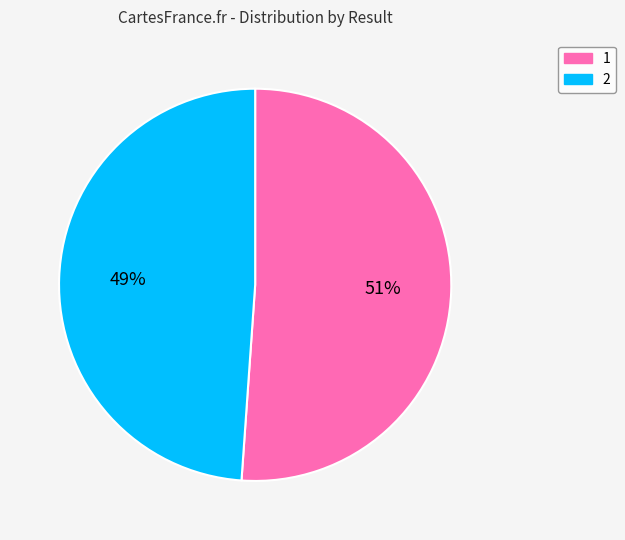

Count the number of slices in the pie.

2